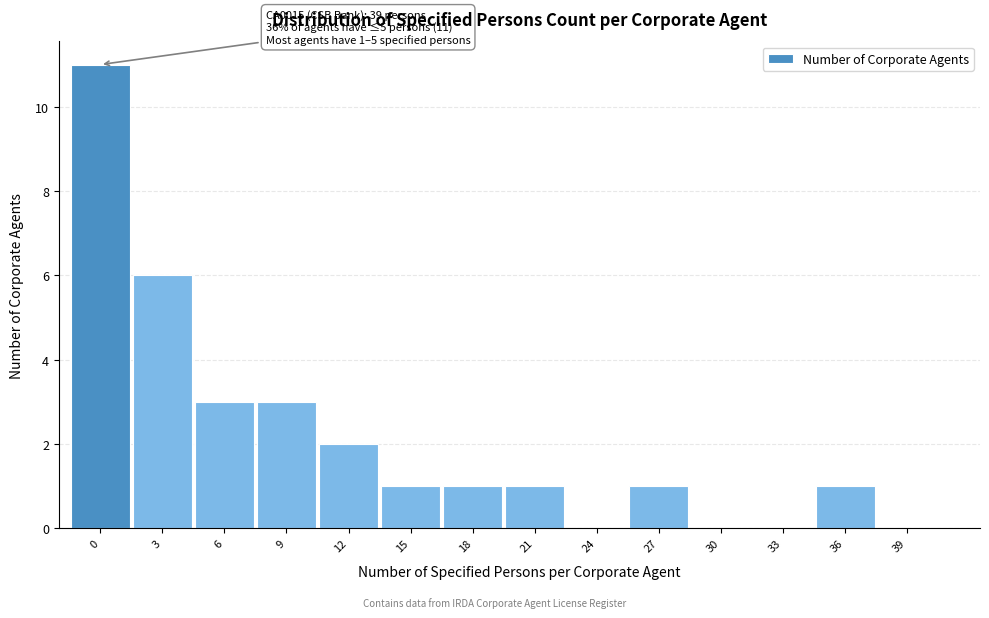

Reading right to left, what are all the values shown in this chart?

39=0	36=1	33=0	30=0	27=1	24=0	21=1	18=1	15=1	12=2	9=3	6=3	3=6	0=11